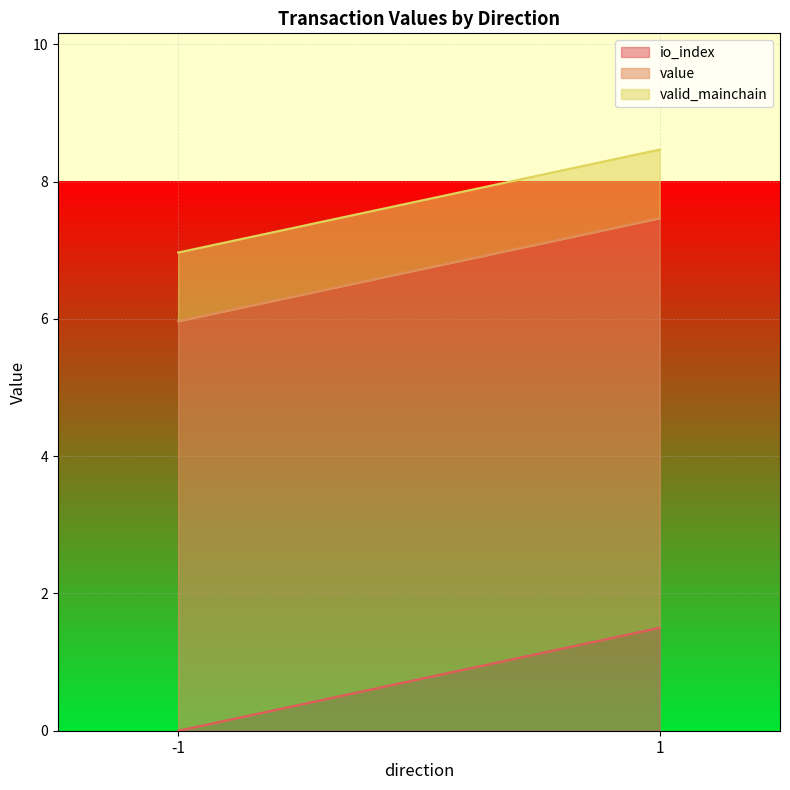

What is the total value across all series at 1?

8.5